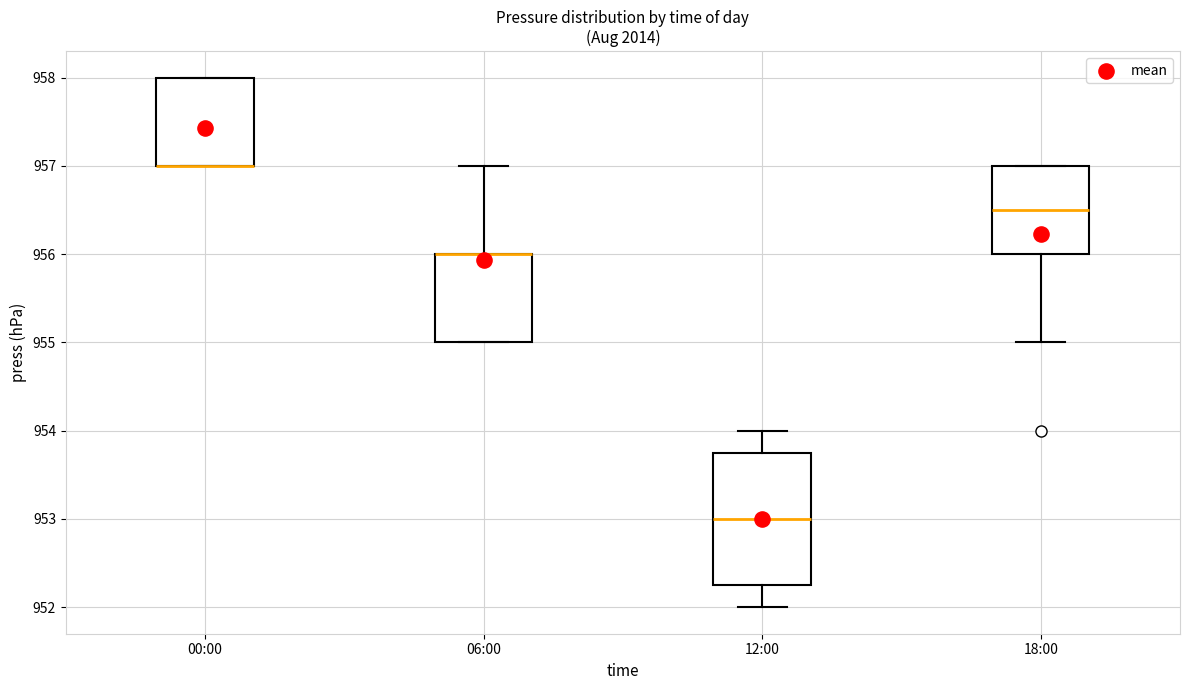

Comparing the boxes themselves (not the whiskers), which one is the tallest?

12:00